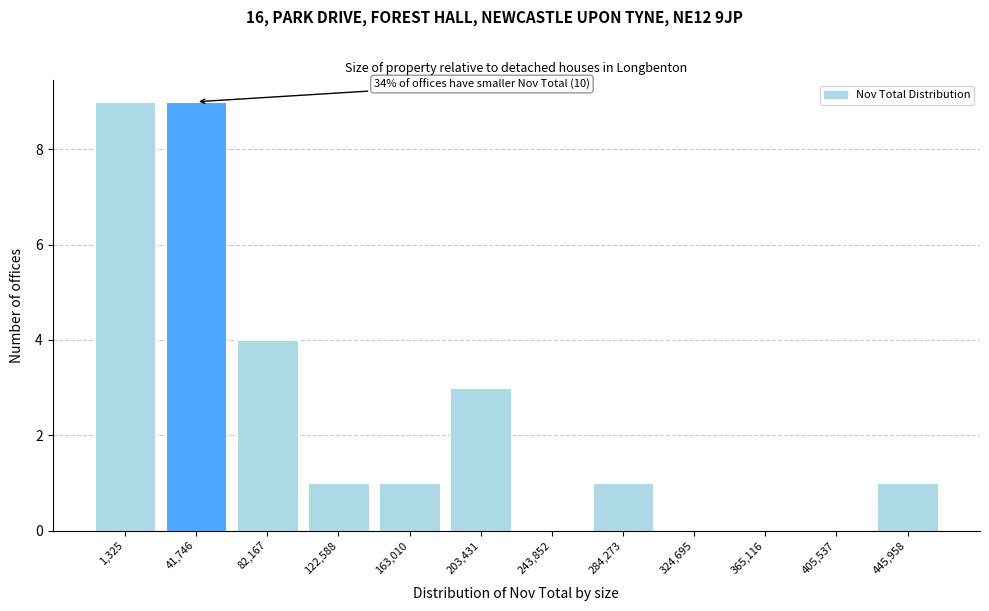

Reading left to right, transcribe all the data shown in this chart.

1,325=9	41,746=9	82,167=4	122,588=1	163,010=1	203,431=3	243,852=0	284,273=1	324,695=0	365,116=0	405,537=0	445,958=1